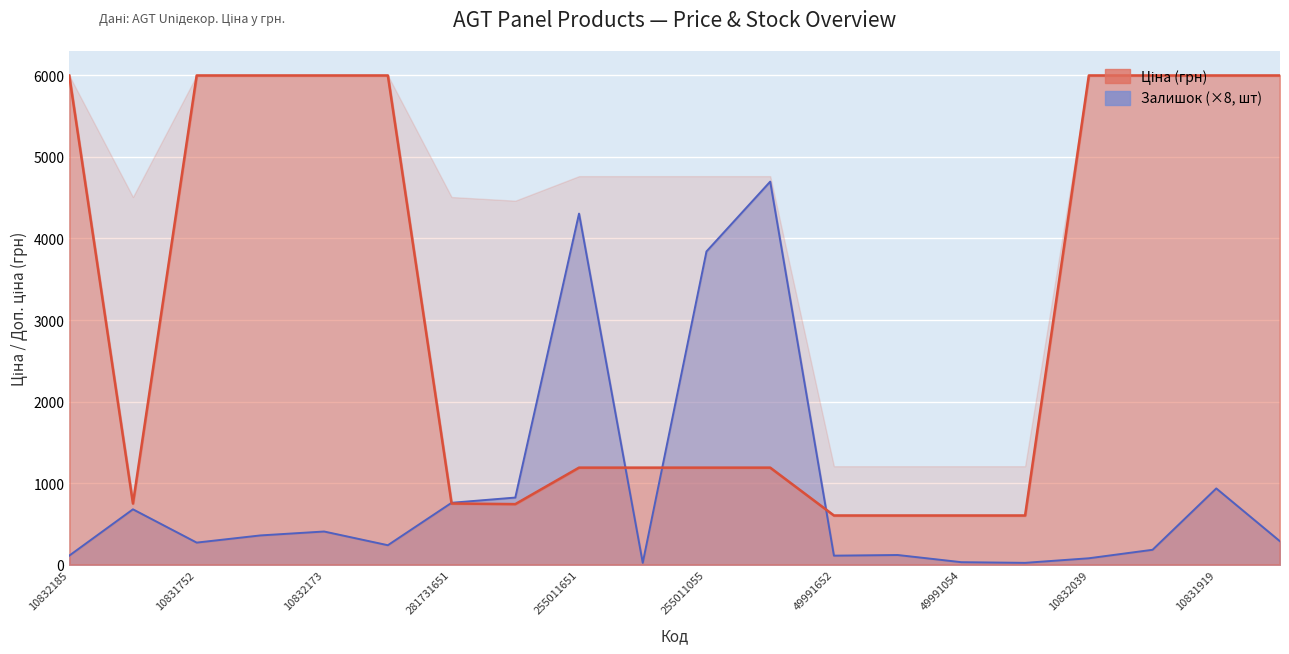

After their last crossing, which series has the higher values: Ціна or Залишок?

Ціна